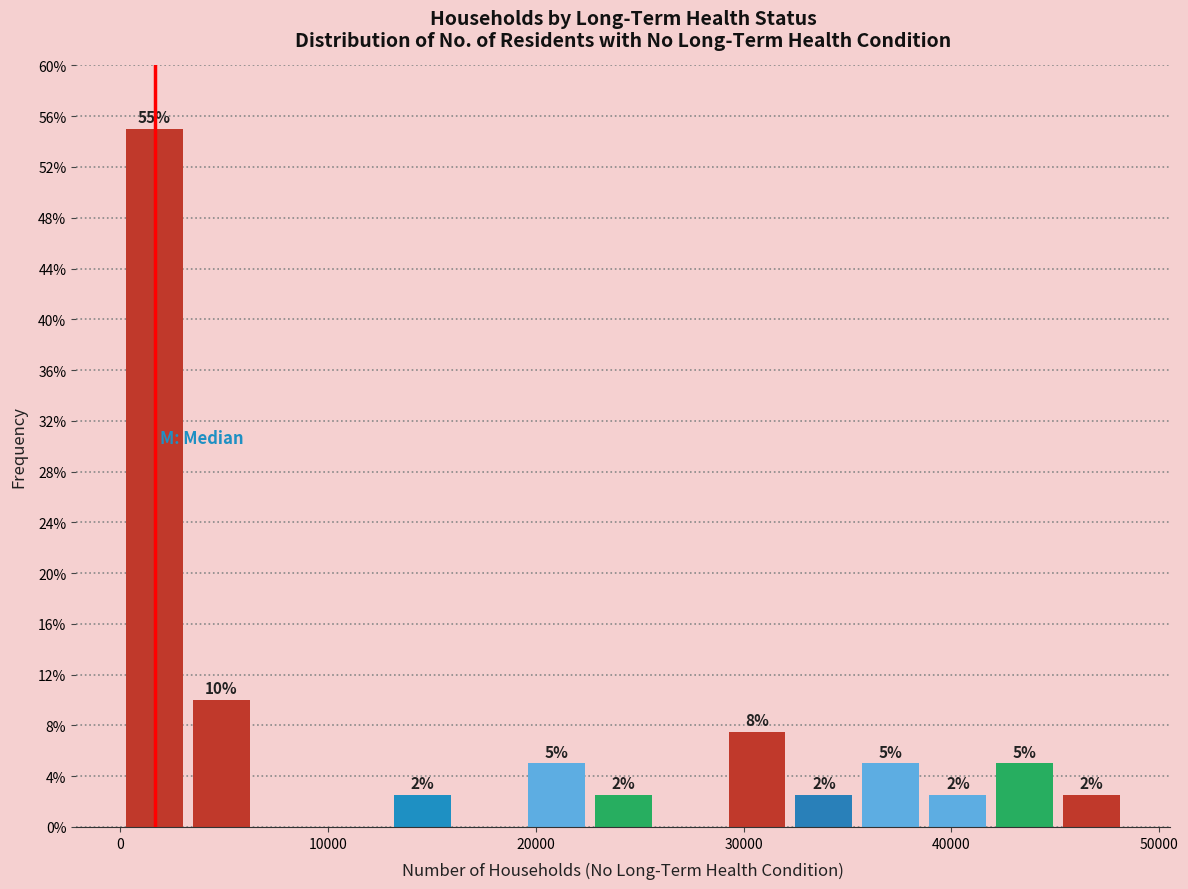

Around what value on the x-axis is the tallest bar? Give the approximate position of its centre, as read against the axis.

2000